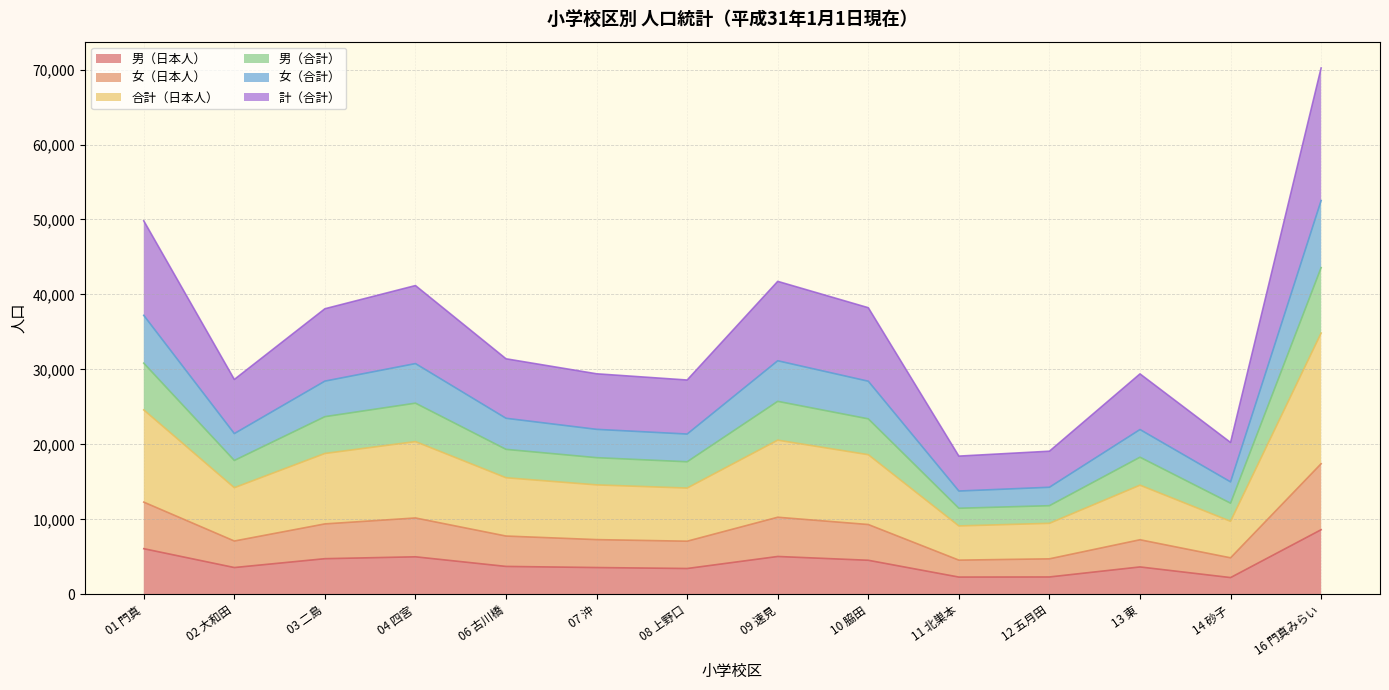

Where is the first local maximum for 男（日本人）?

04 四宮